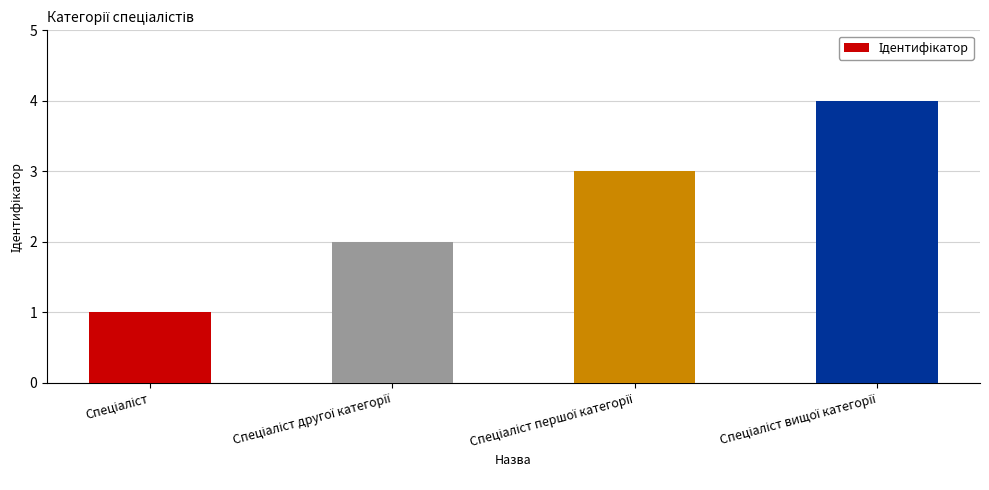

What is the maximum value shown in the chart?

4